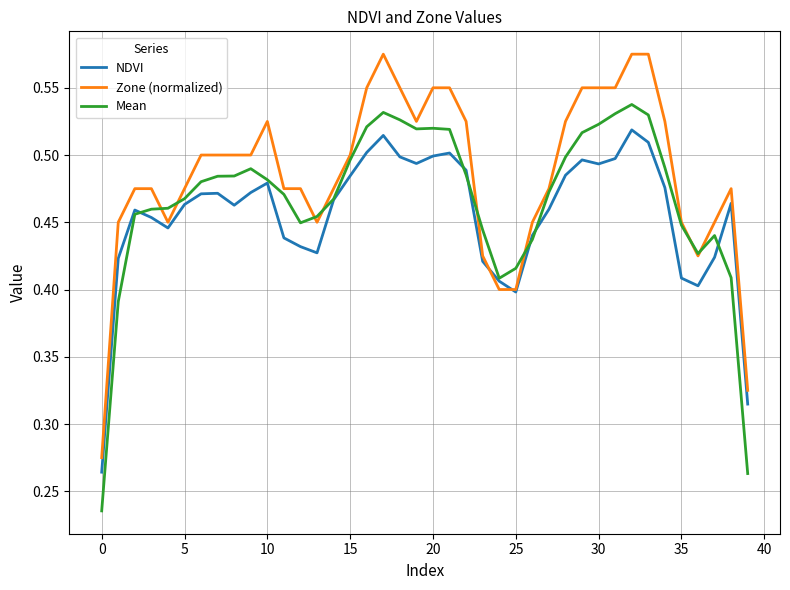

Does the chart have visible grid lines?

Yes